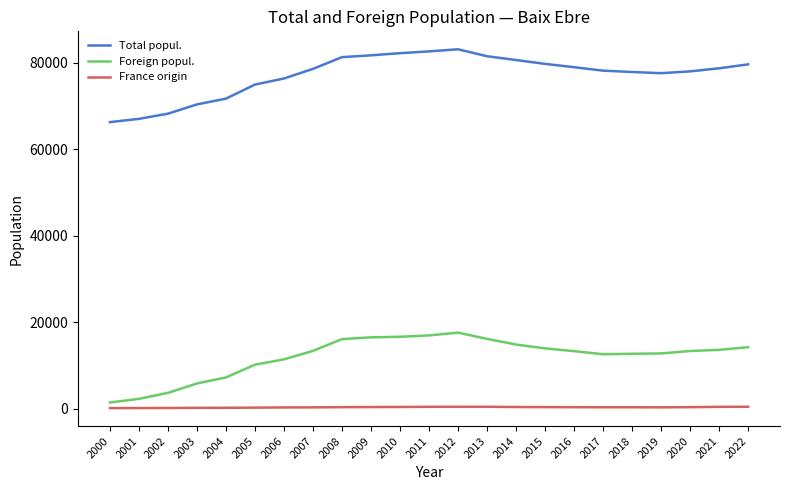

Which series has the widest spread of values?

Total popul.